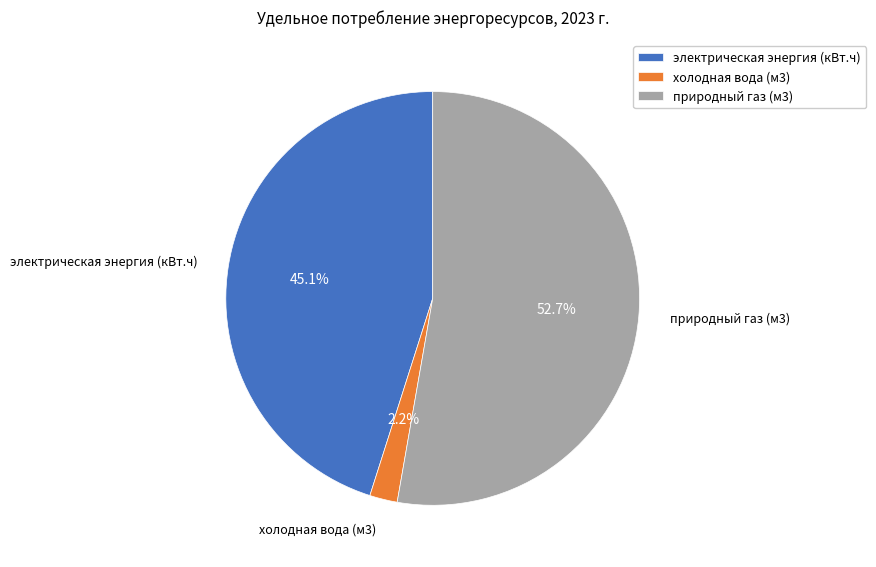

Combined, do электрическая энергия (кВт.ч) and природный газ (м3) account for over 50%?

Yes